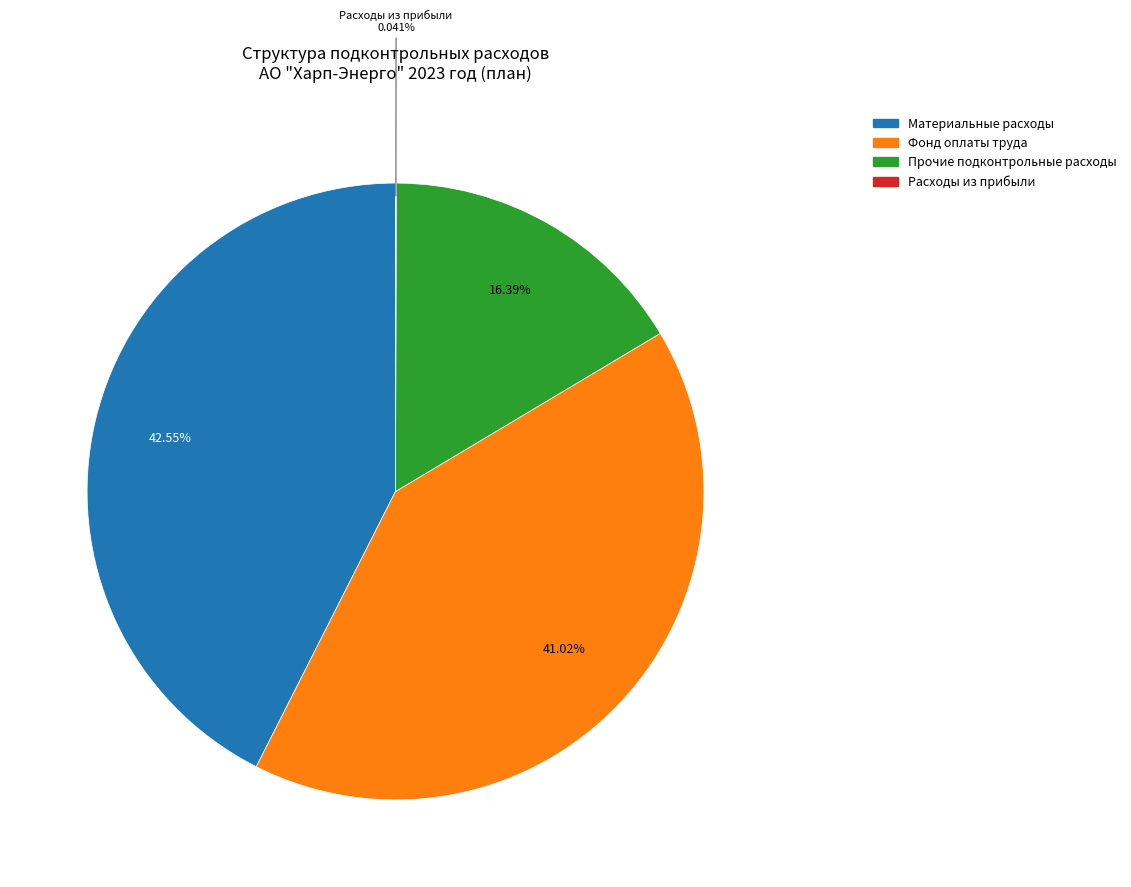

Which slice is the largest?

Материальные расходы